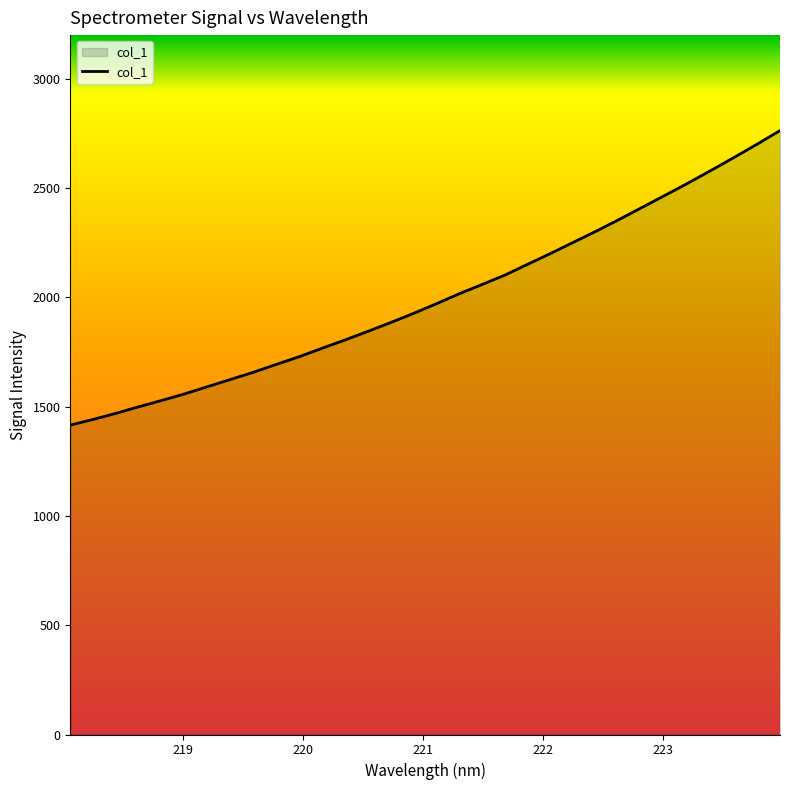

What is the greatest value displayed?

2763.1